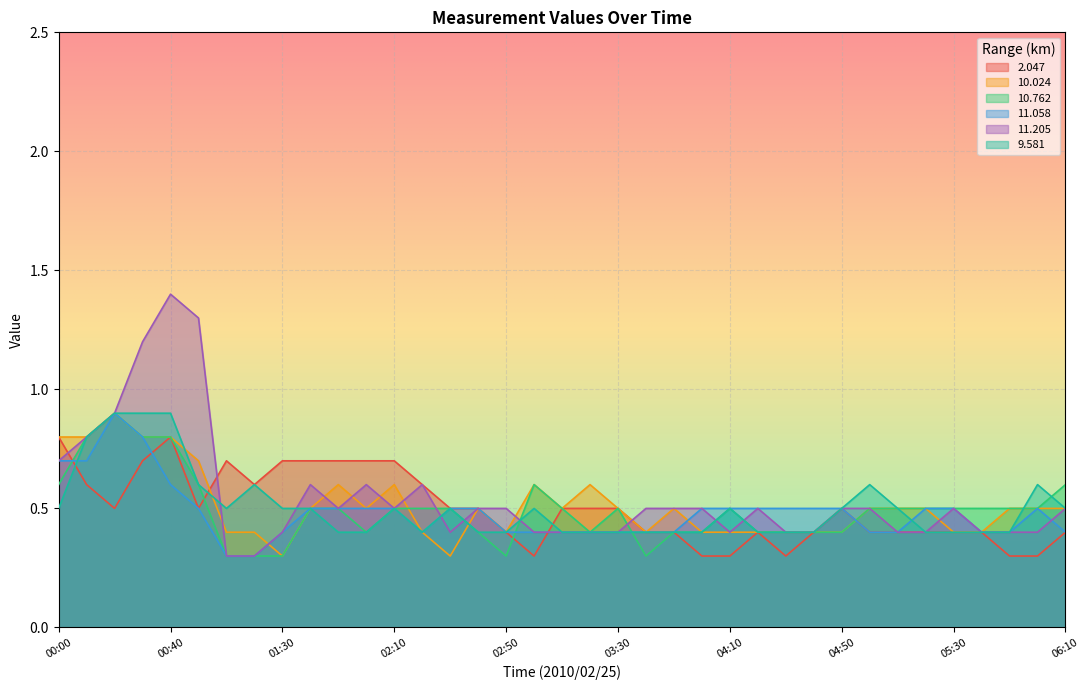

What is the lowest value of the 9.581 series?

0.4